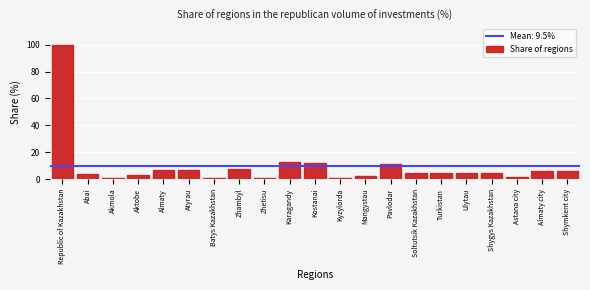

Is it true that the value at Zhambyl is 11.6?

False